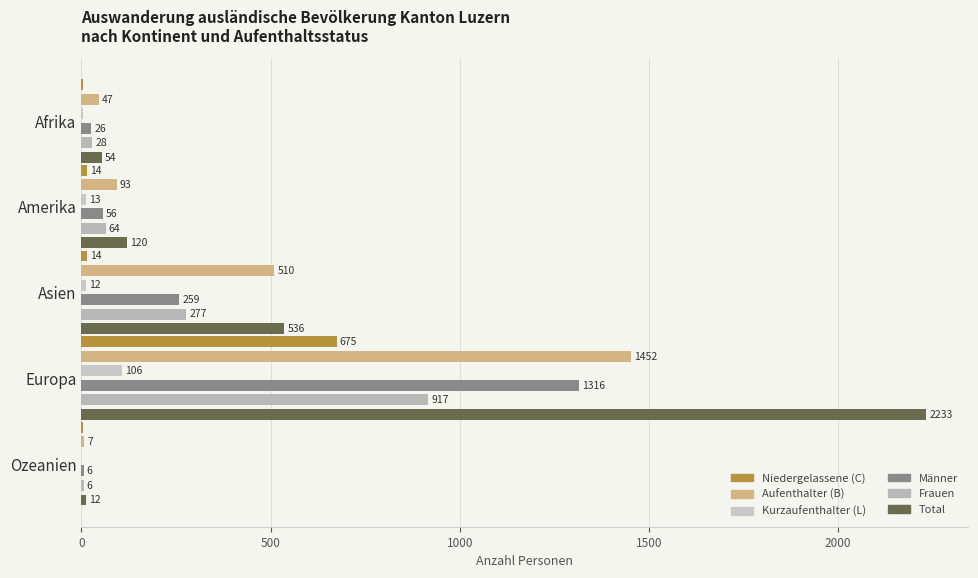

What is the highest value of the Aufenthalter (B) series?

1452